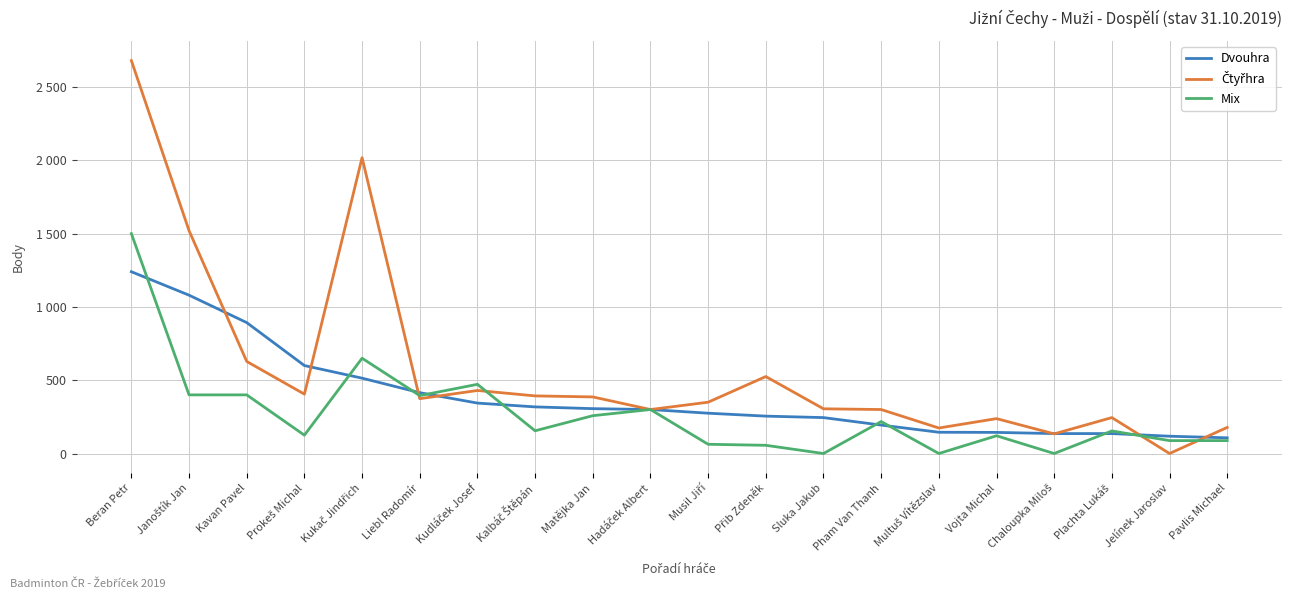

Does the chart have visible grid lines?

Yes